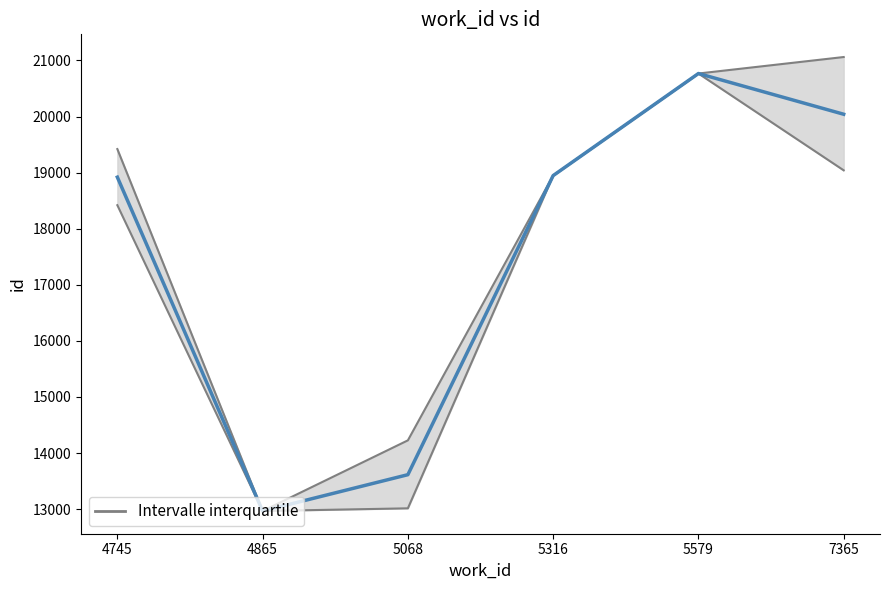

Which has a higher value, 5068 or 4865?

5068